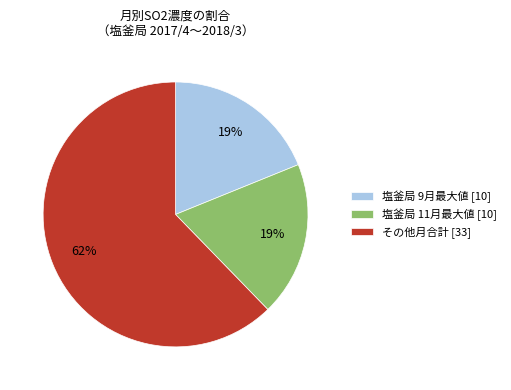

Which has a higher value, その他月合計 [33] or 塩釜局 9月最大値 [10]?

その他月合計 [33]